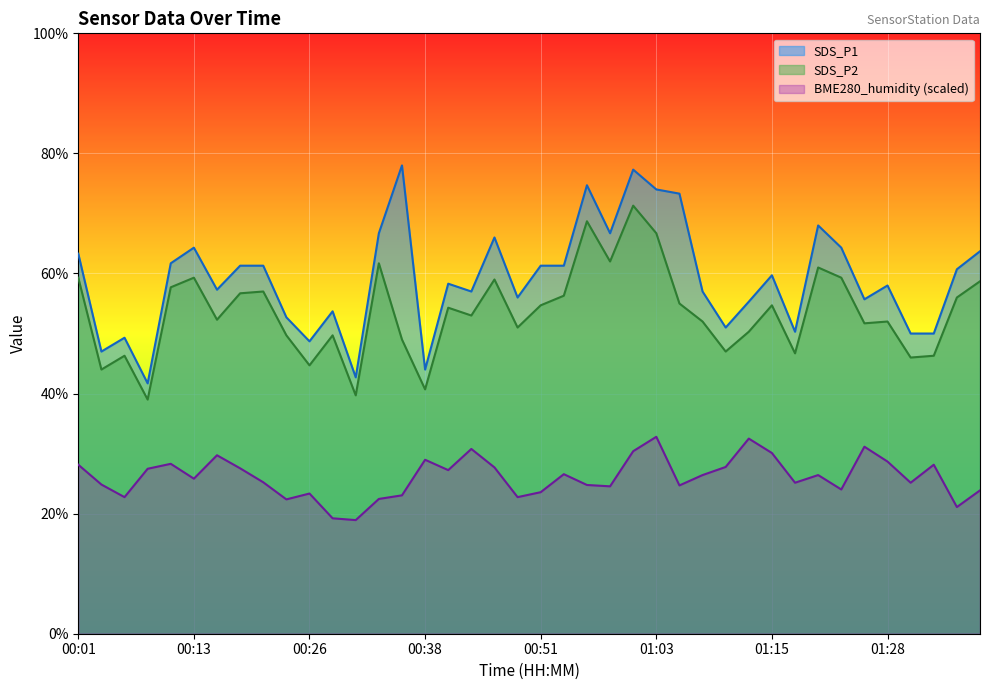

Where does the BME280_humidity series first go above 26?

00:01